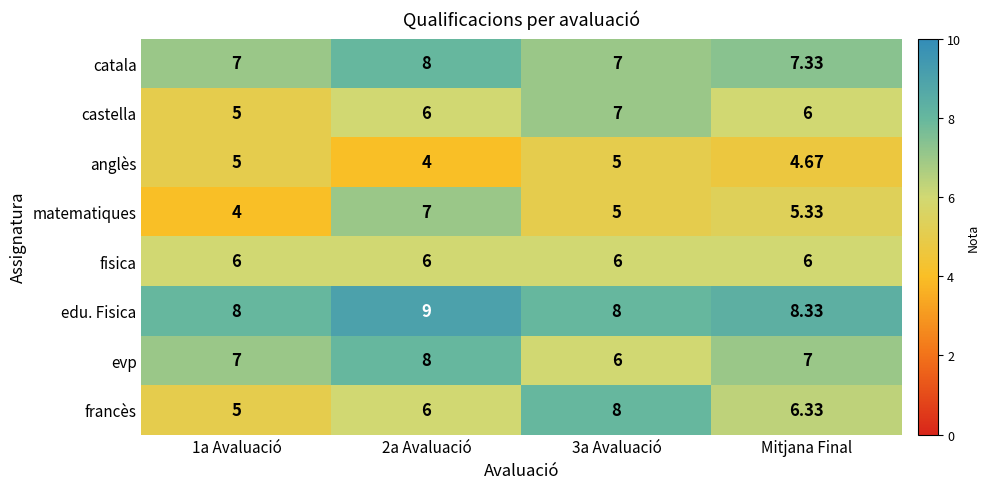

Is the value of anglès at 1a Avaluació greater than the value of matematiques at 2a Avaluació?

No